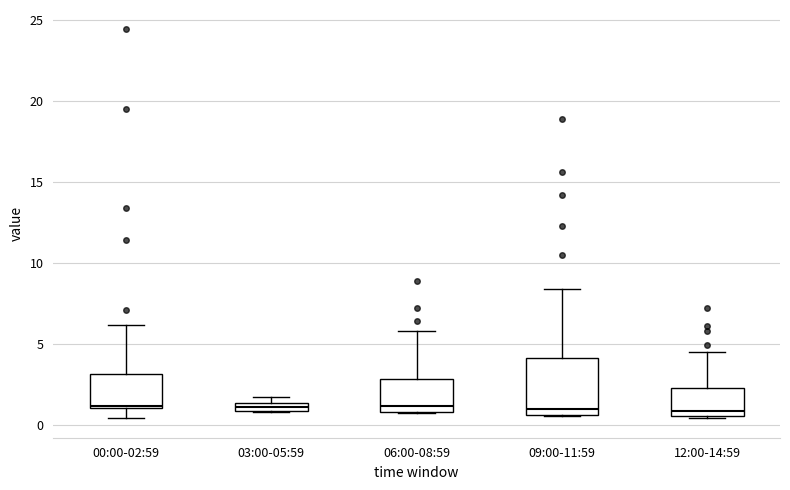

Where is the upper edge of the box for 00:00-02:59 on the y-axis? The values are not printed on the chart, so give them approximately, as read against the axis.

3.0